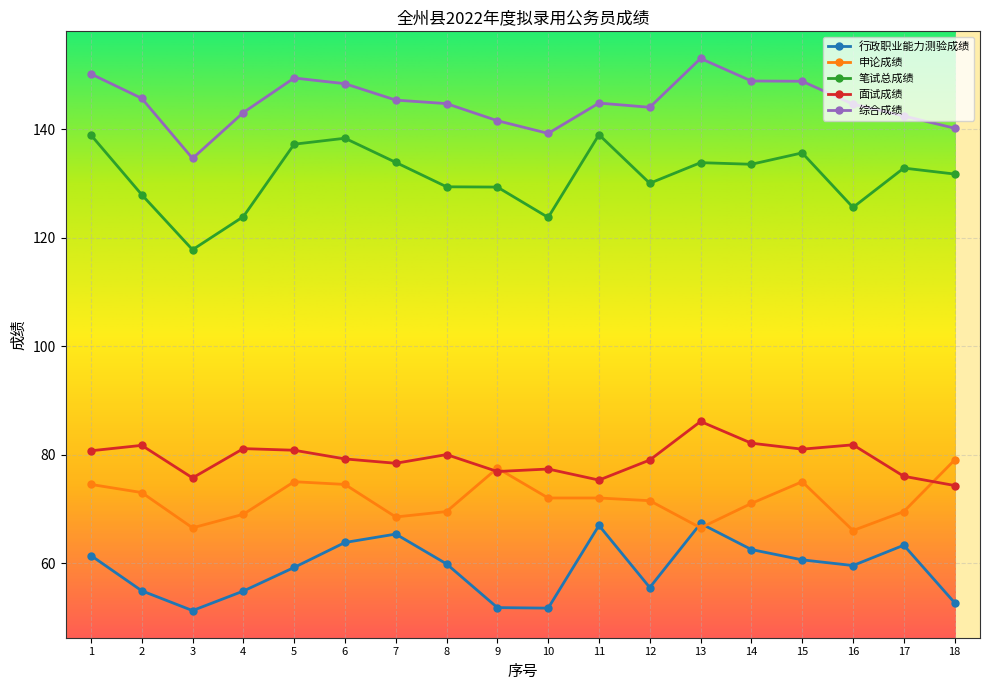

What is the spread (max minus min) of values at 12?

88.5